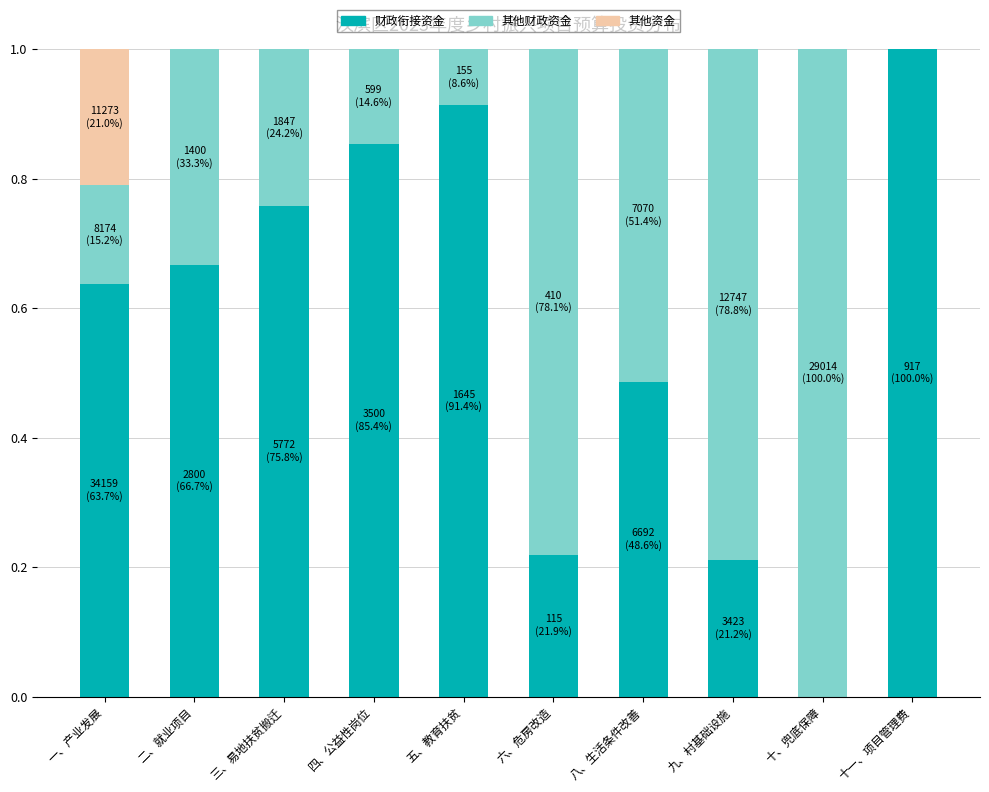

How many distinct data groups are displayed?

3